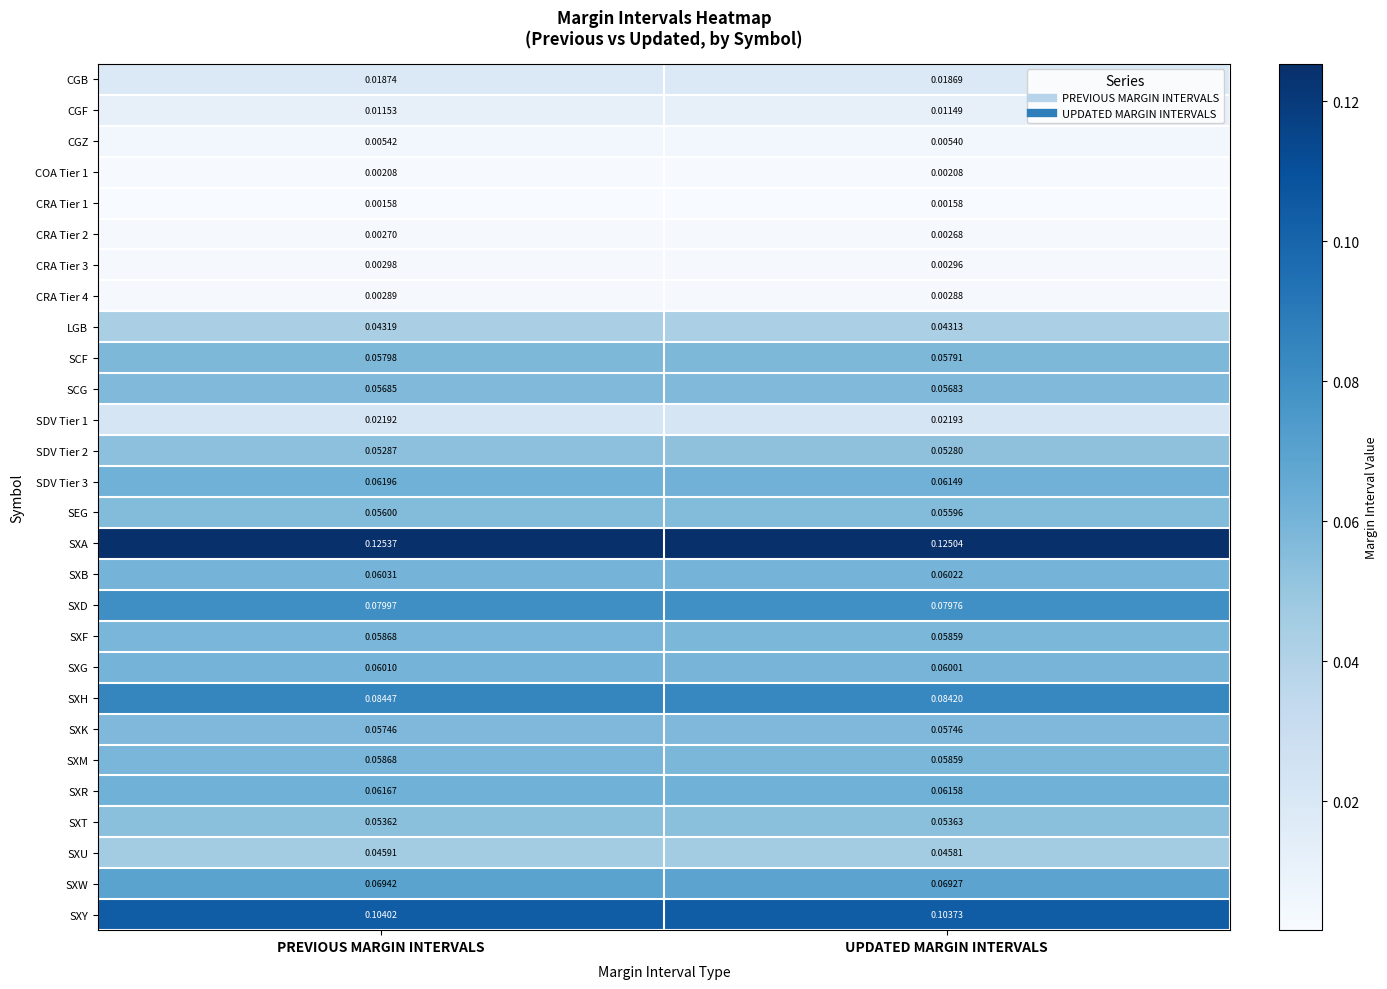

Which series has the largest range (max minus min)?

SDV Tier 3